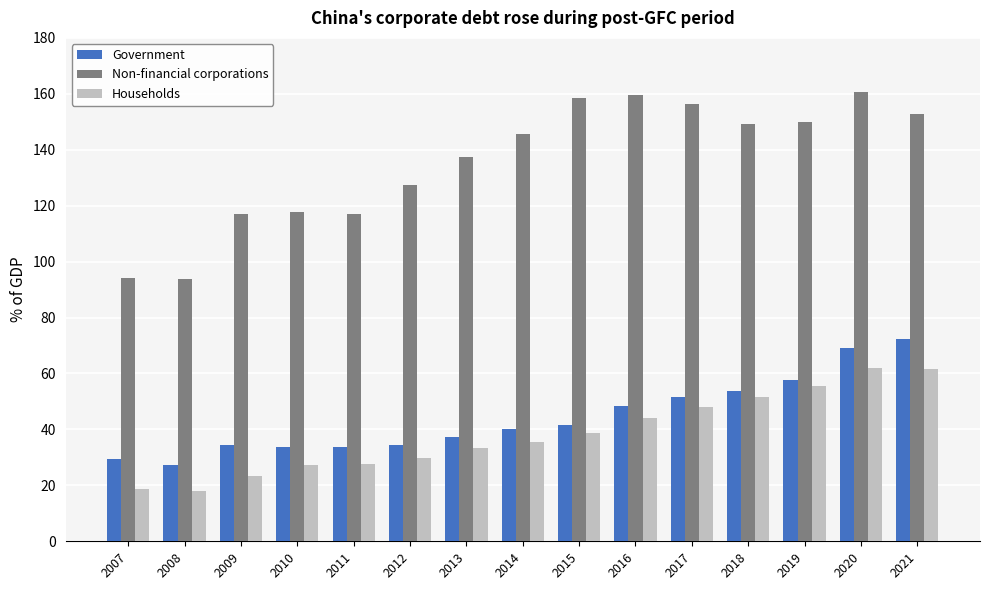

Which series has the widest spread of values?

Non-financial corporations